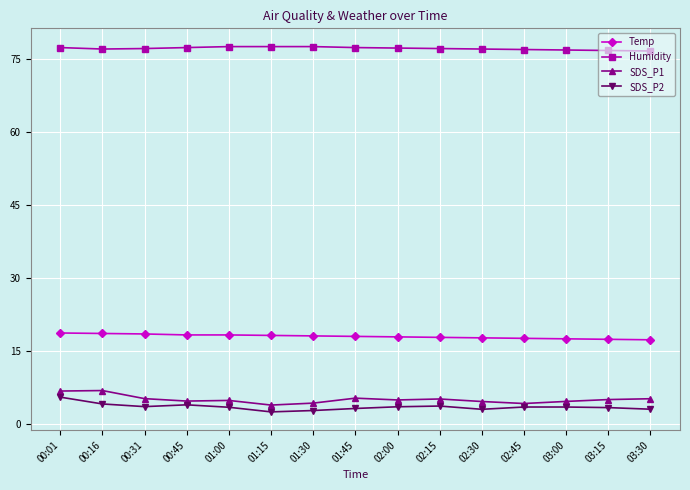

What is the total value across all series at 03:00?

102.5